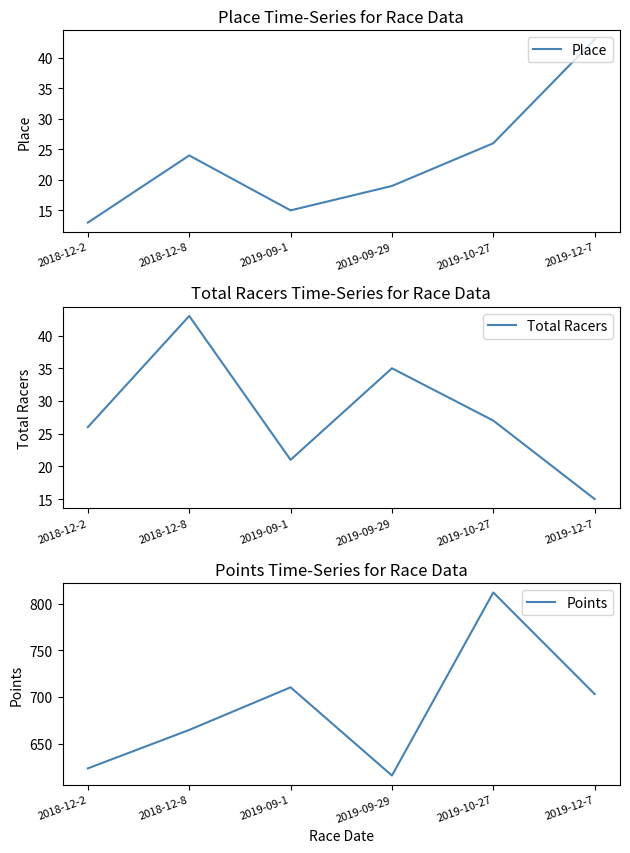

What is the label of the 3rd point from the left?

2019-09-1